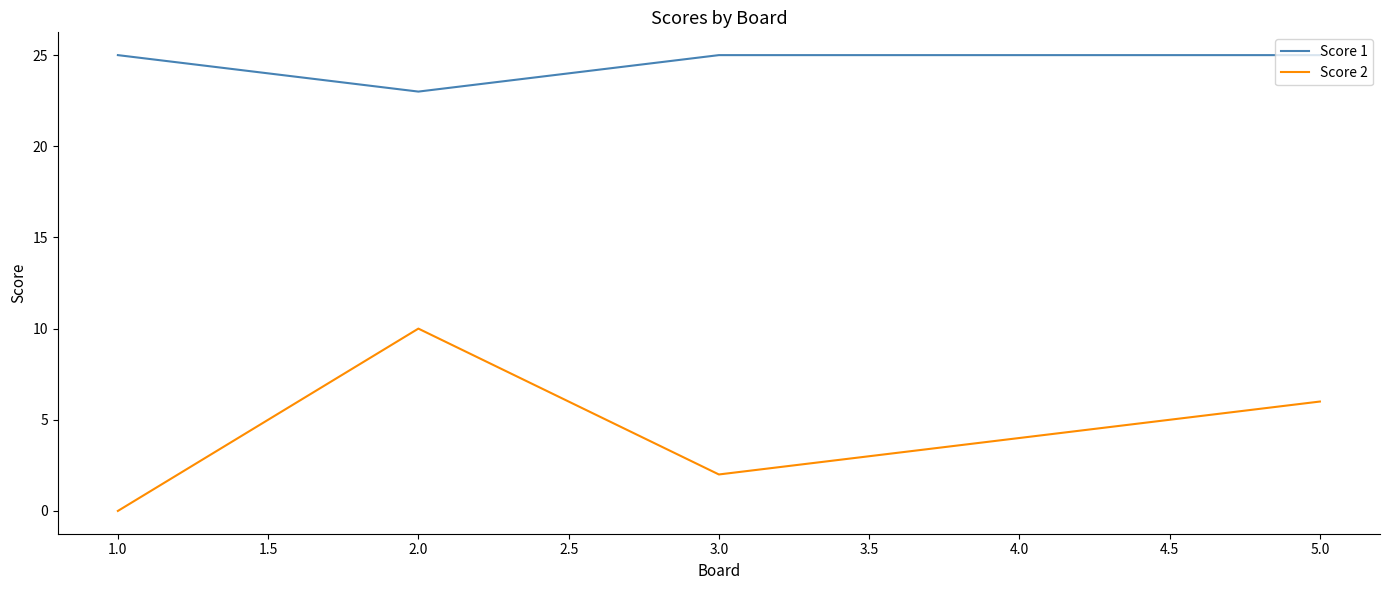

Rank the categories by Score 2 value from highest to lowest.

2.0, 5.0, 4.0, 3.0, 1.0